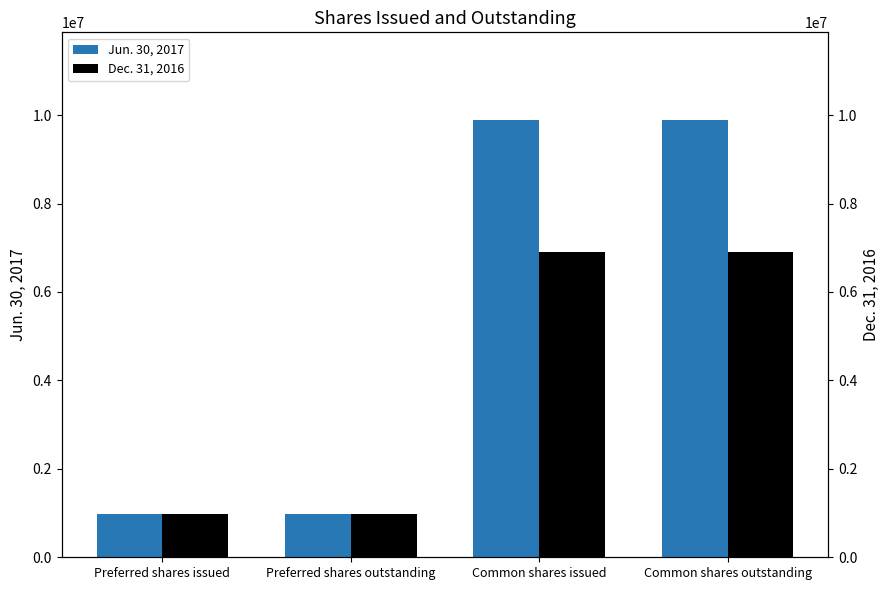

Does the chart contain stacked bars?

No